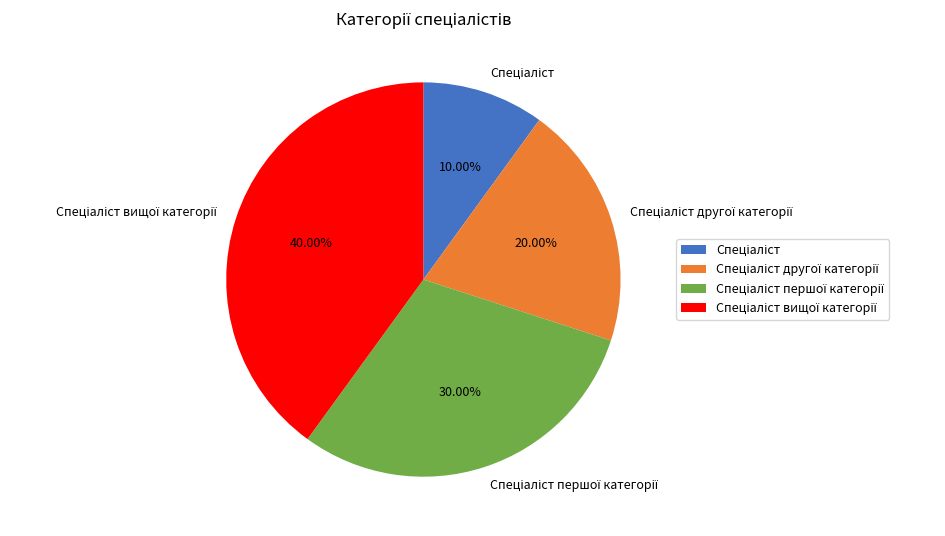

To the nearest percent, what is the difference between the largest and smallest slice percentages?

30%